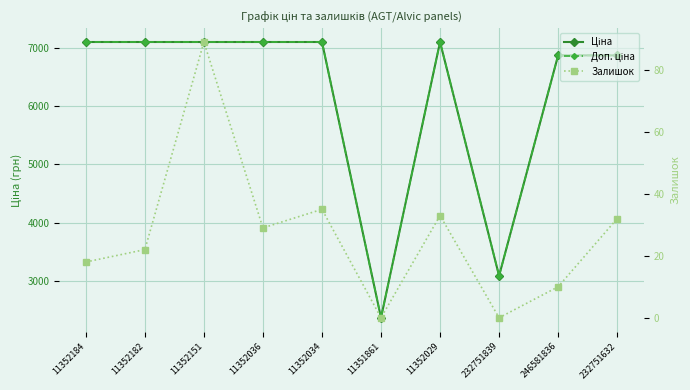

At 11352029, list the series in order from largest to smallest.

Ціна, Доп. ціна, Залишок